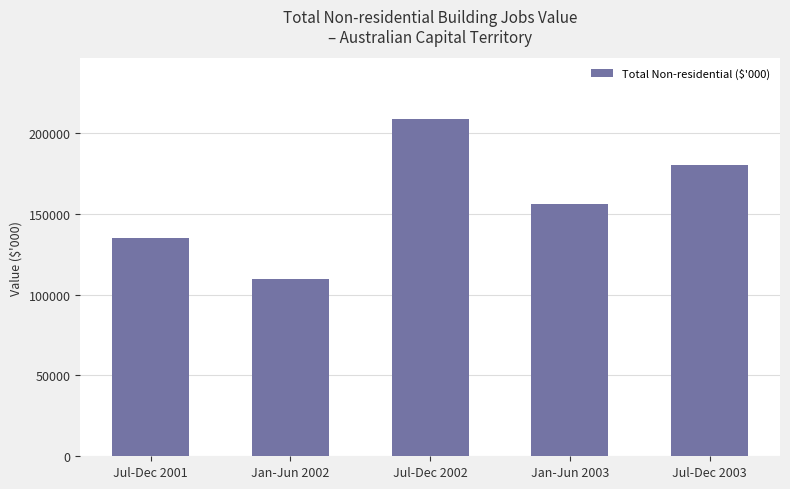

True or false: the data shows 156065 at Jan-Jun 2003.

True